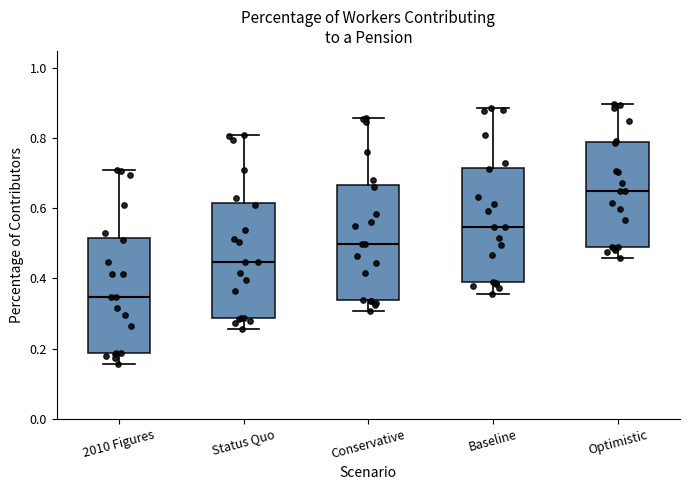

Where is the upper edge of the box for Optimistic on the y-axis? The values are not printed on the chart, so give them approximately, as read against the axis.

0.78